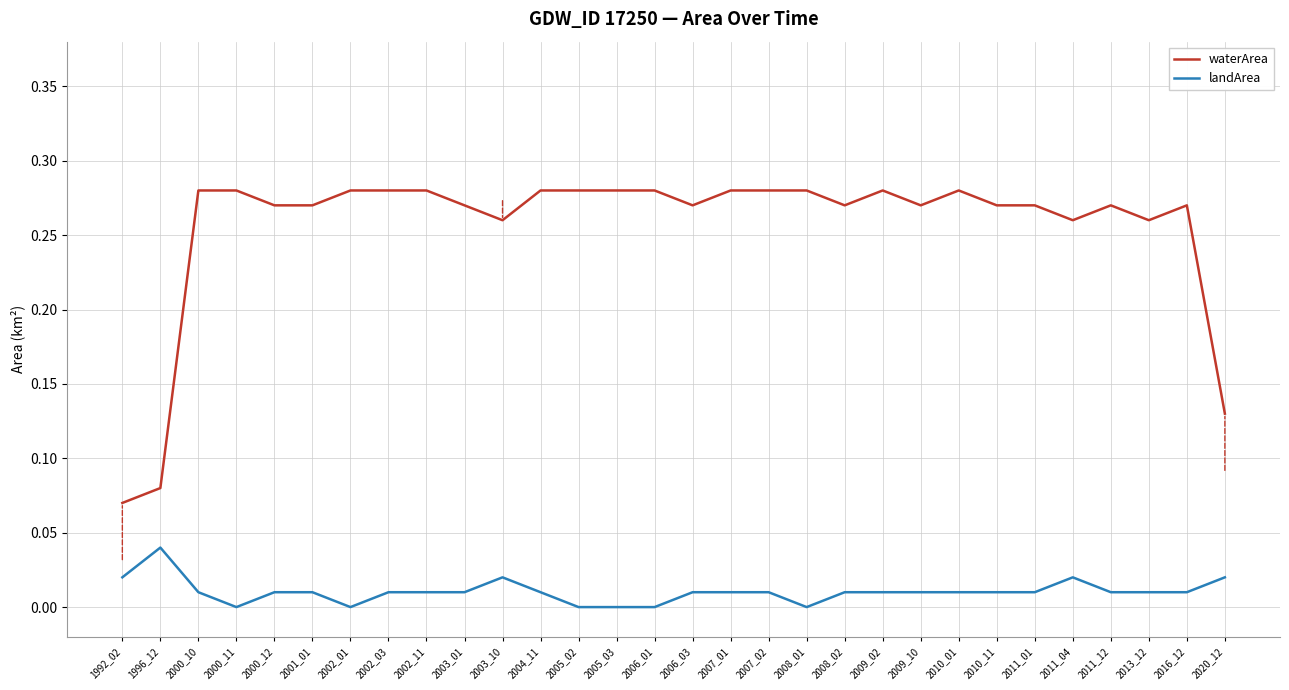

List the series in order of their overall mean, highest first.

waterArea, landArea